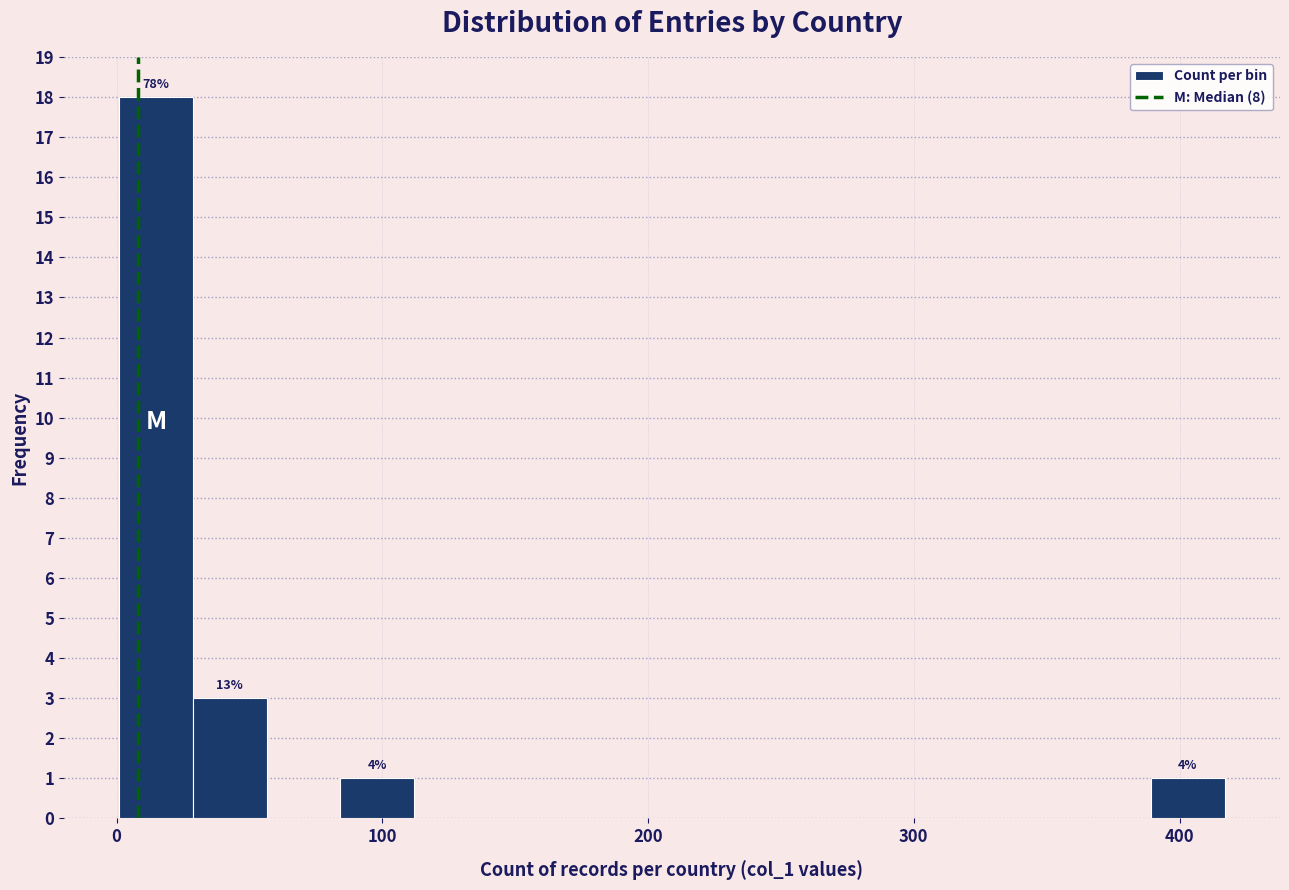

Read against the x-axis, roughly where is the centre of the tallest bar?

10